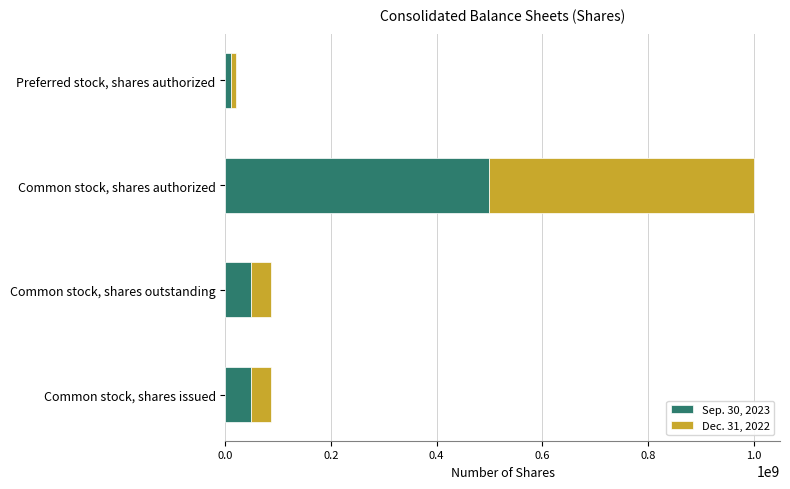

At which label does Sep. 30, 2023 reach its peak?

Common stock, shares authorized